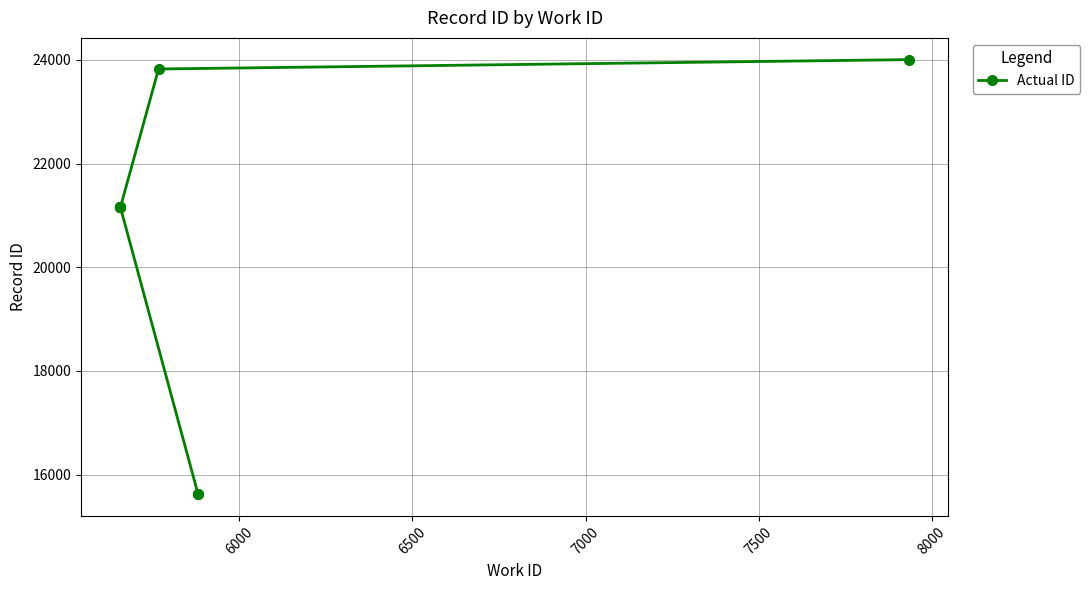

What is the greatest value displayed?

24005